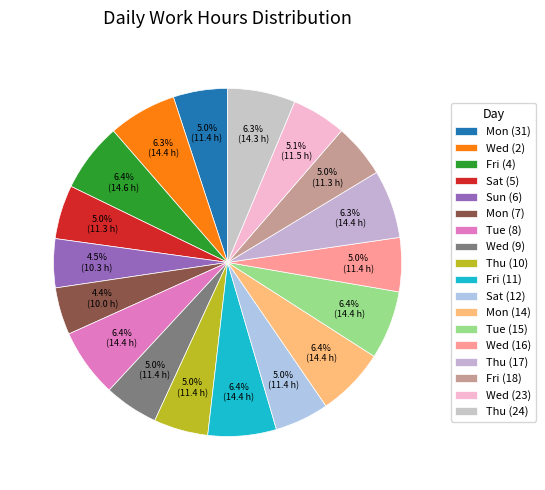

Is Wed (23) the majority of the pie?

No